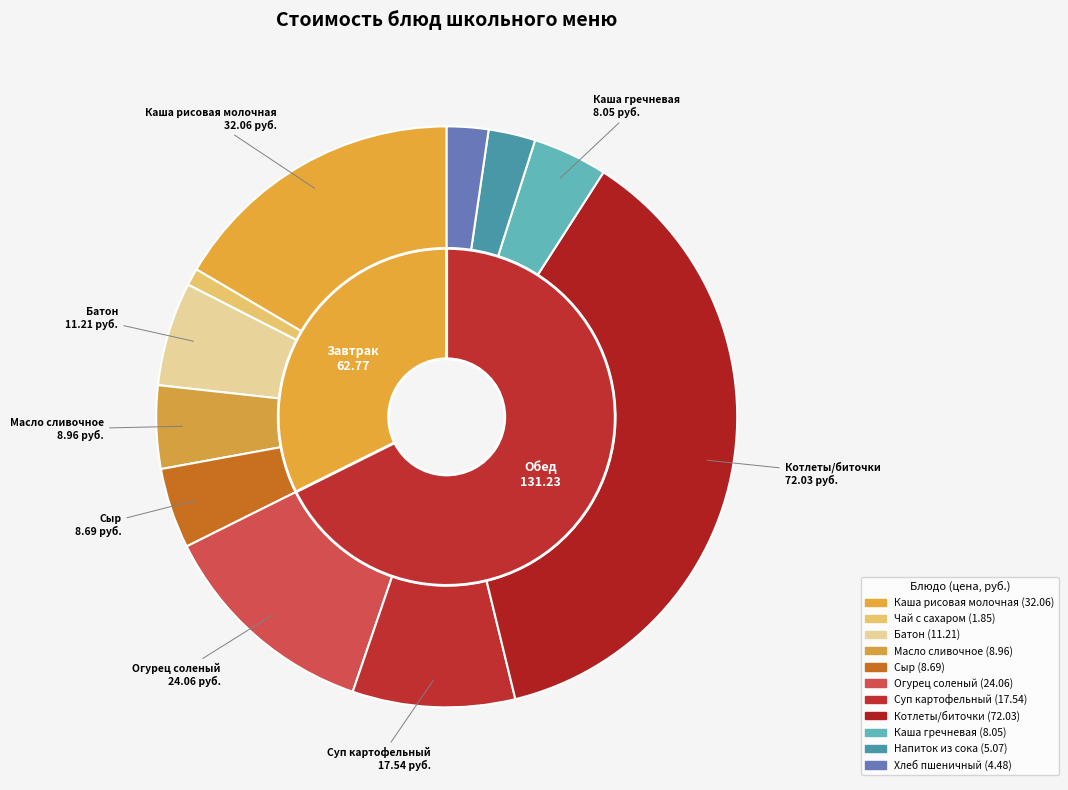

What is the change in value from Батон to Огурец соленый?

+12.8